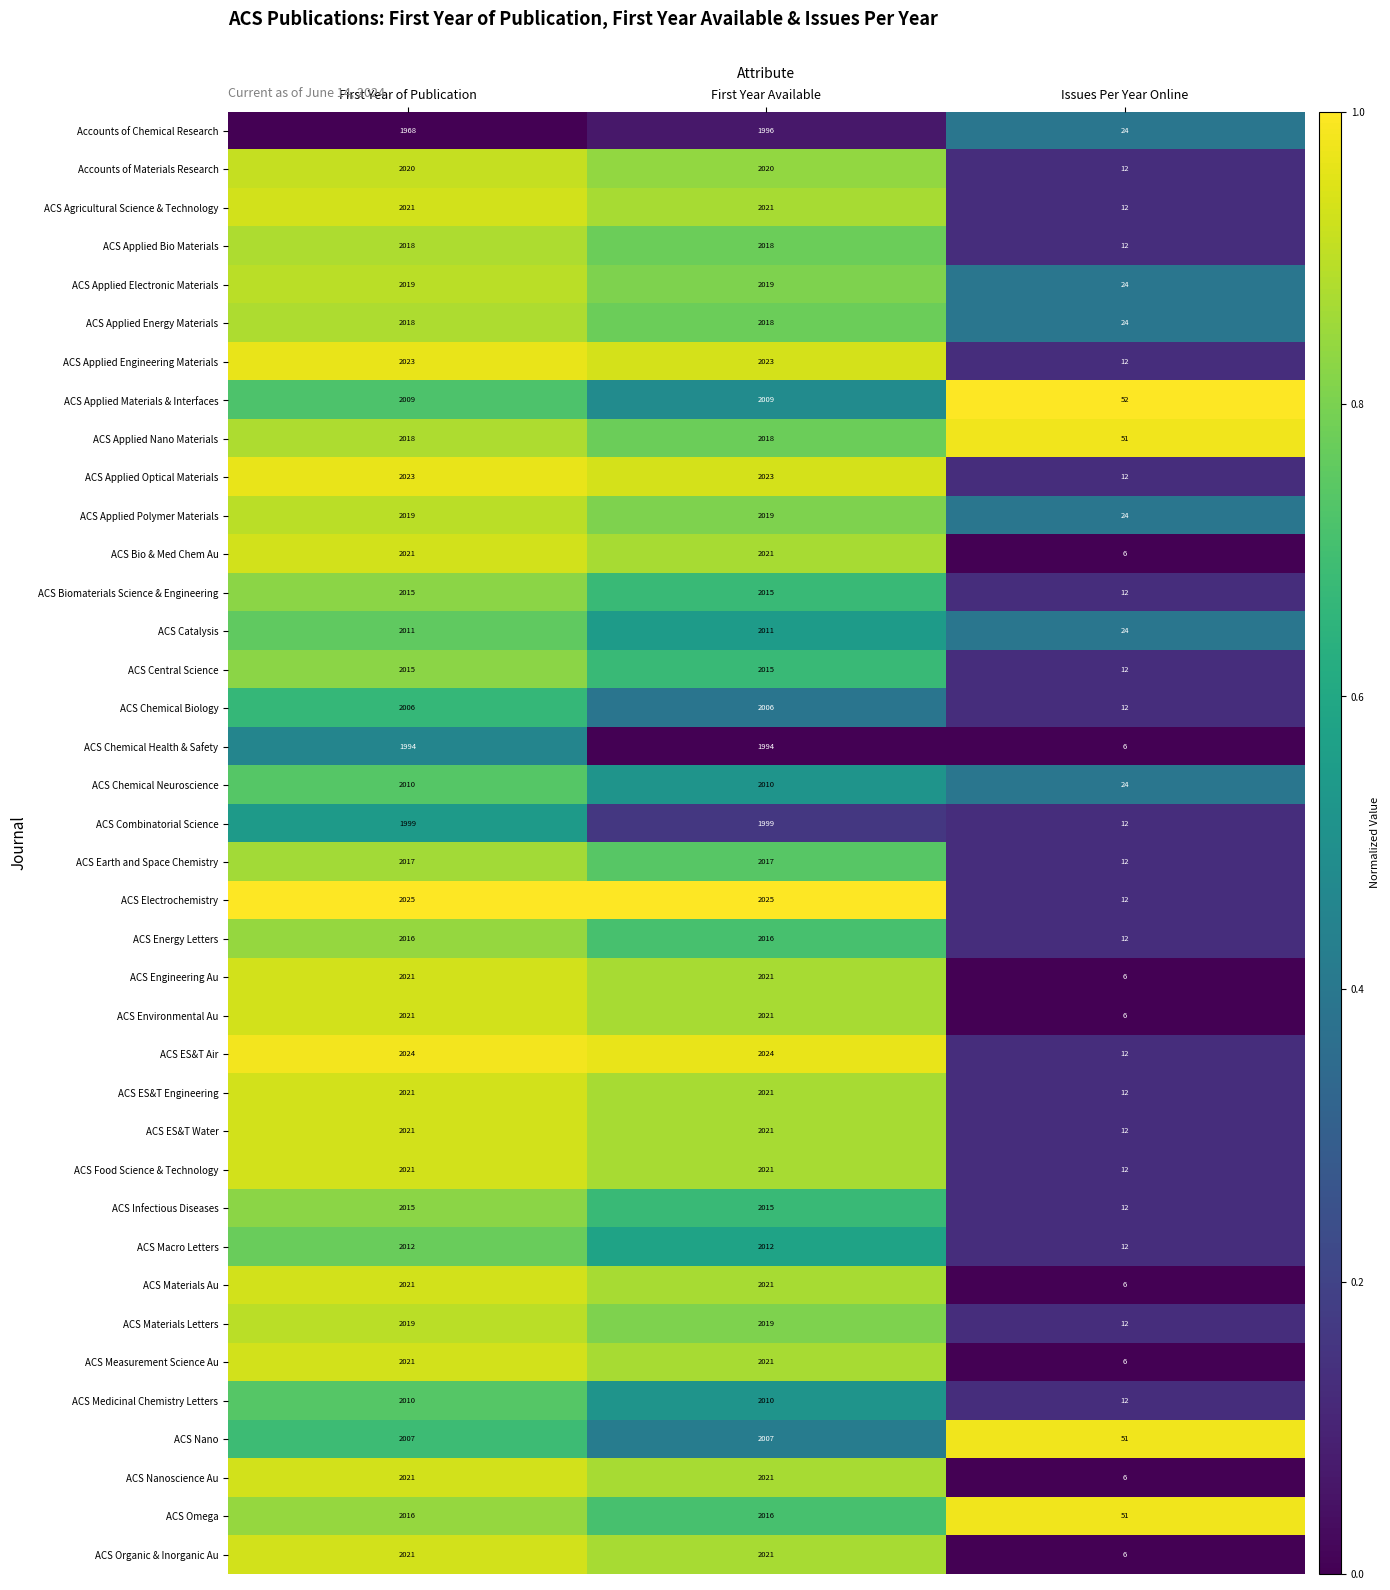

True or false: ACS Applied Materials & Interfaces has a value of 2009 at First Year Available.

True